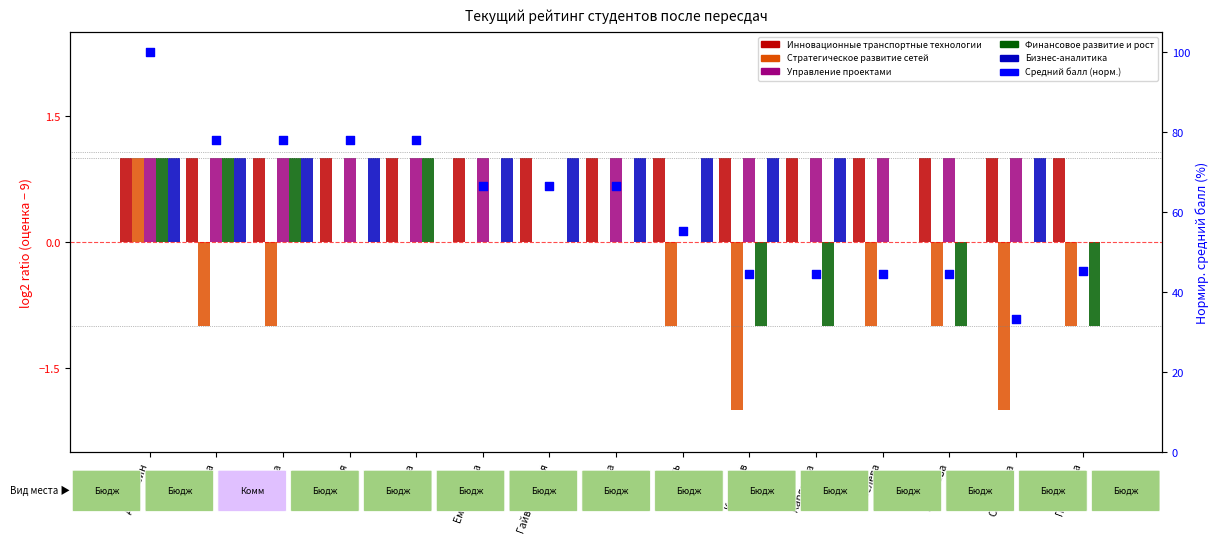

Is the value of Инновационные транспортные технологии at Нурбаева greater than the value of Бизнес-аналитика at Гайворонская?

No